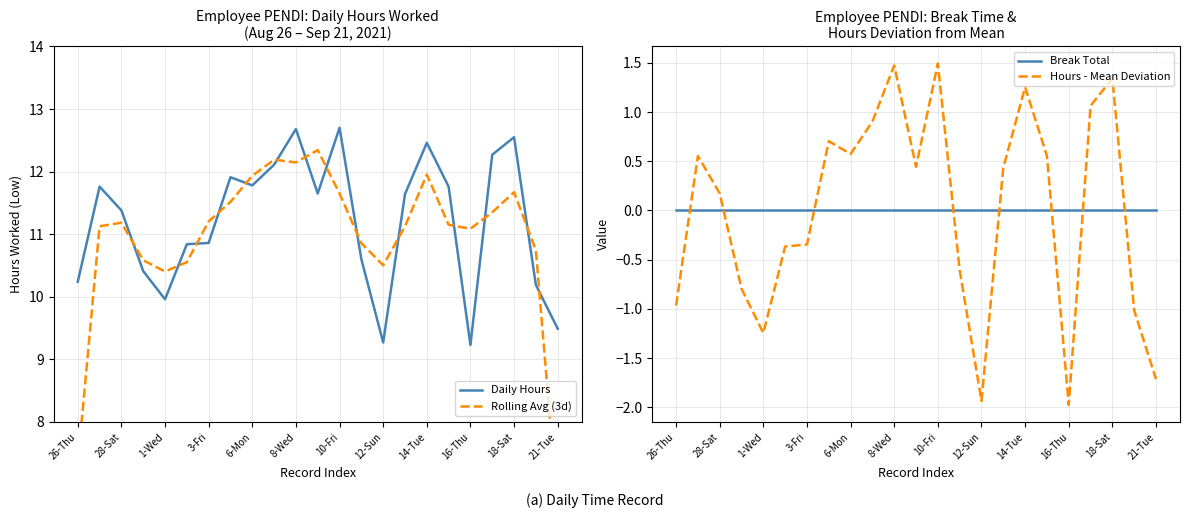

True or false: Daily Hours has a value of 12.3 at 16-Thu.

False